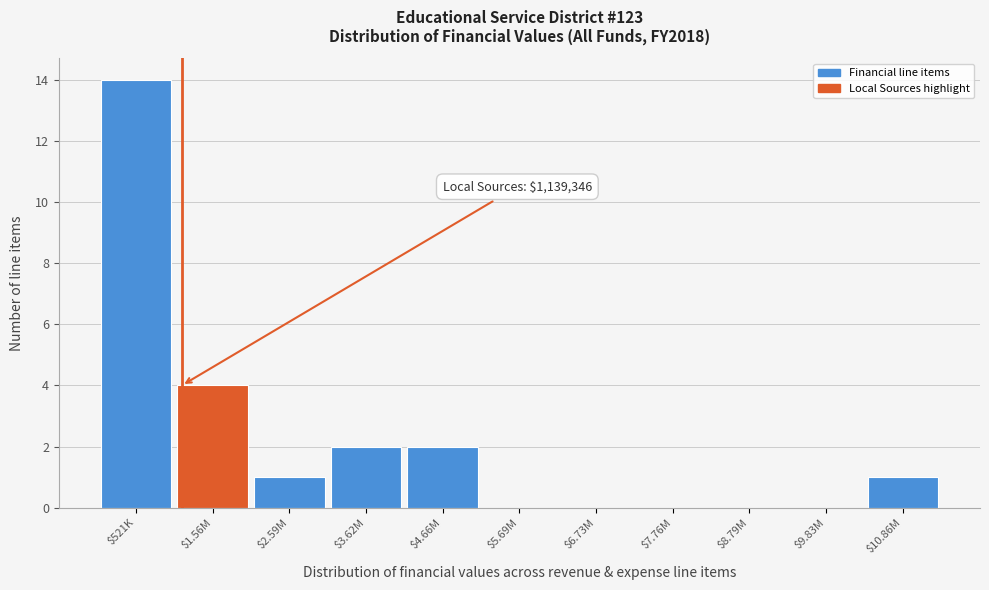

The chart shows a value of 0 at $7.76M. True or false?

True